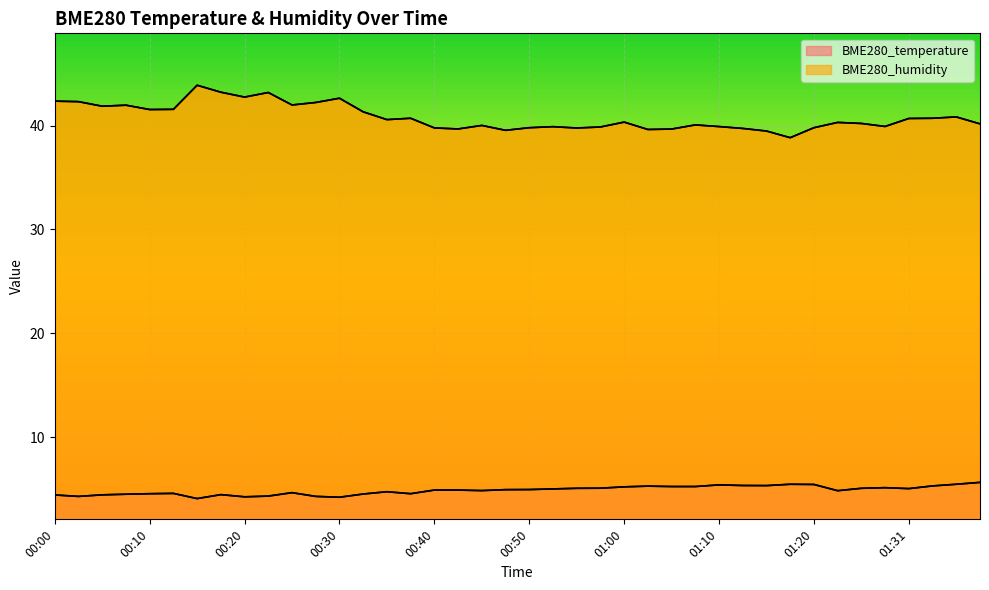

Rank the series by their average value, from highest to lowest.

BME280_humidity, BME280_temperature